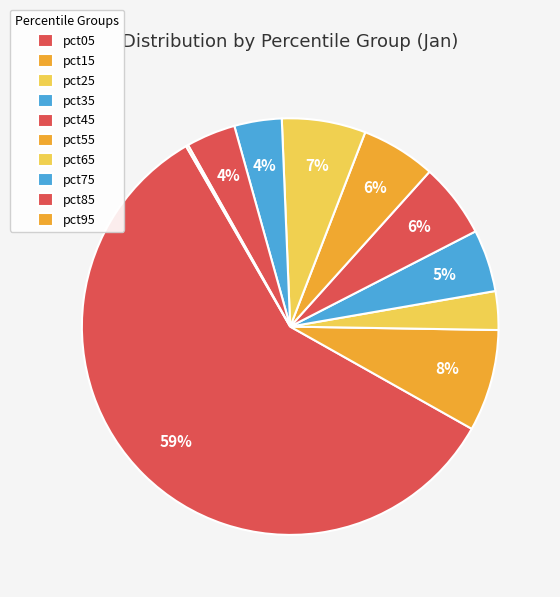

What is the smallest slice in the pie chart?

pct95